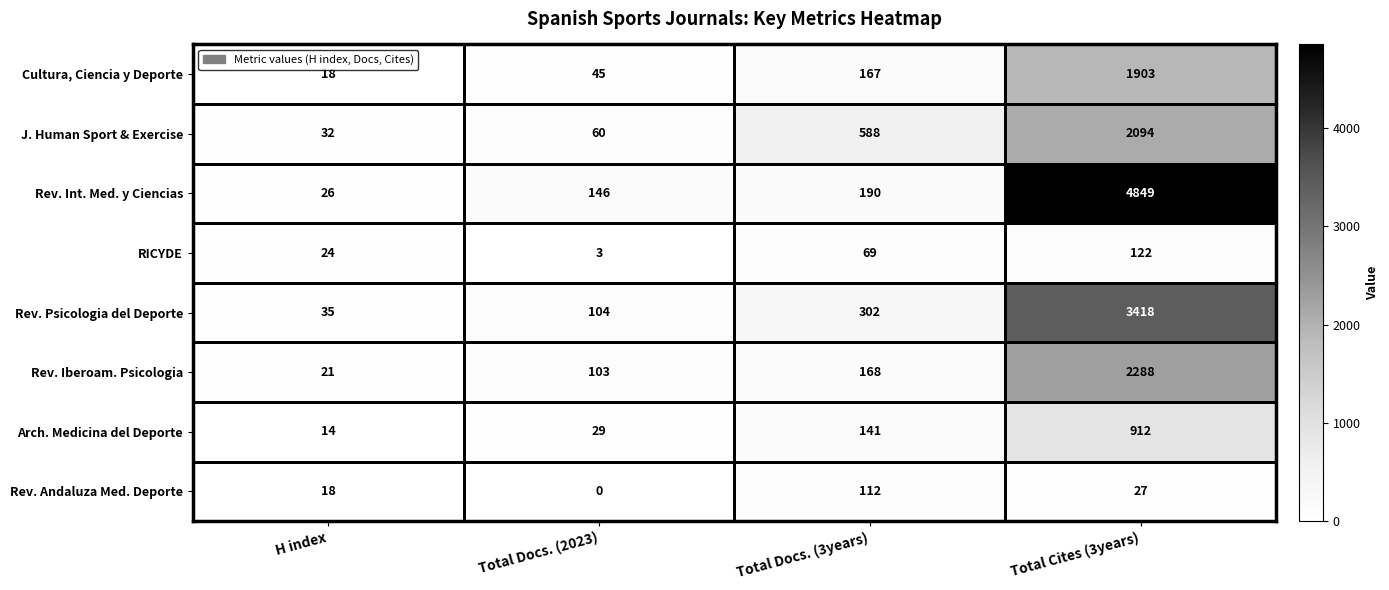

Count the number of categories in the chart.

4